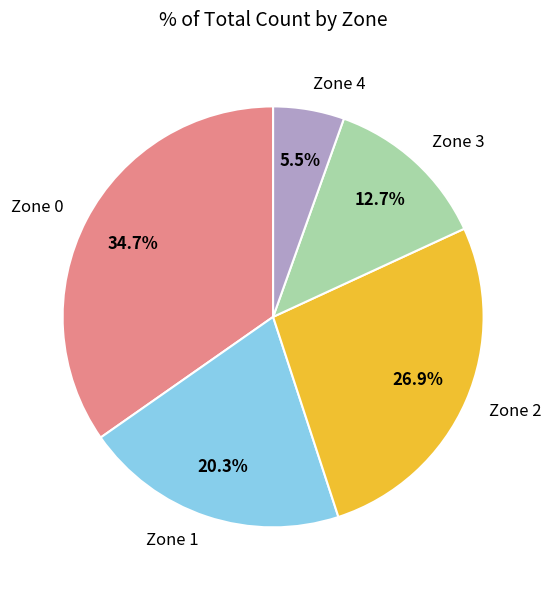

To the nearest percent, what is the average slice percentage?

20%